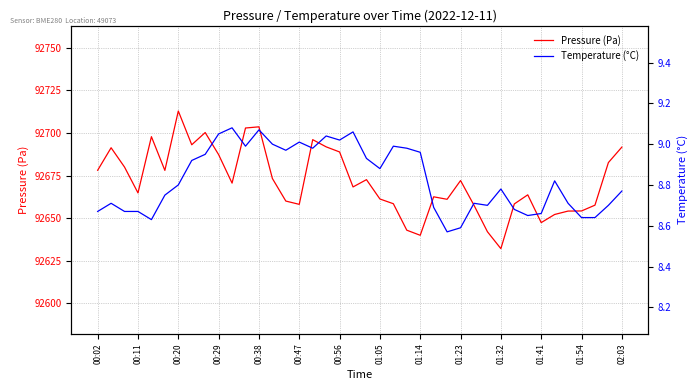

Reading left to right, list all the values displayed in this chart.

Pressure (Pa): 92678.2	92691.4	92680.0	92664.9	92697.9	92678.1	92712.9	92693.1	92700.3	92687.3	92670.6	92703.0	92703.7	92673.3	92660.1	92658.2	92696.1	92691.9	92688.9	92668.4	92672.7	92661.3	92658.5	92643.0	92640.0	92662.6	92661.1	92672.1	92657.6	92642.1	92632.2	92658.4	92663.8	92647.4	92652.2	92654.2	92654.3	92657.7	92682.7	92691.8
Temperature (°C): 8.7	8.7	8.7	8.7	8.6	8.8	8.8	8.9	8.9	9.1	9.1	9.0	9.1	9.0	9.0	9.0	9.0	9.0	9.0	9.1	8.9	8.9	9.0	9.0	9.0	8.7	8.6	8.6	8.7	8.7	8.8	8.7	8.7	8.7	8.8	8.7	8.6	8.6	8.7	8.8